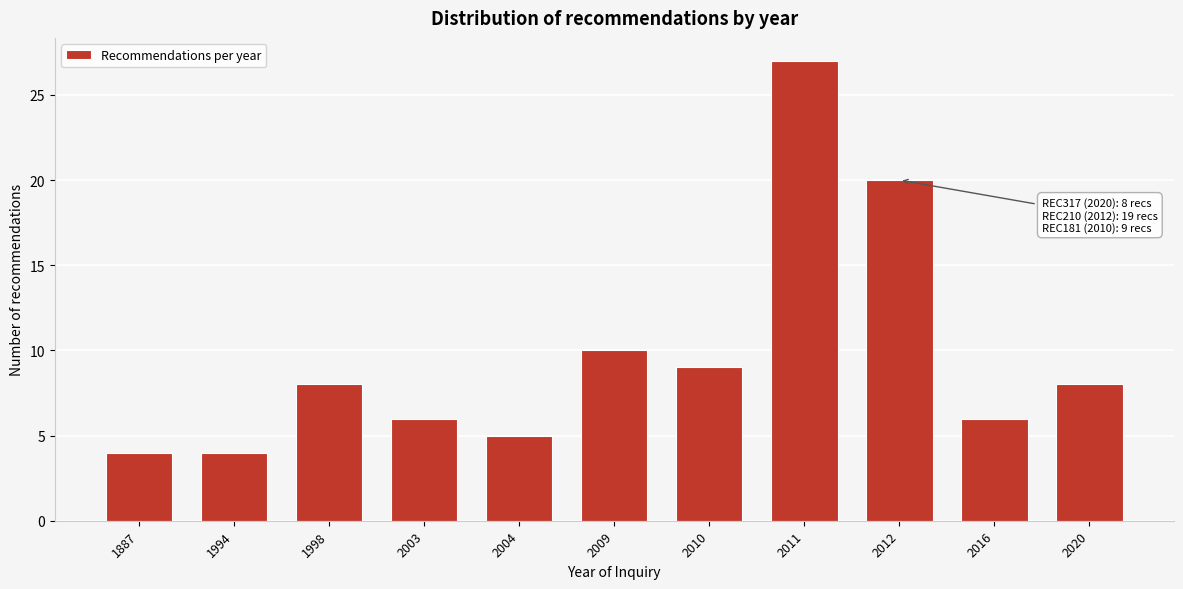

Reading right to left, extract all data points from this chart.

8	6	20	27	9	10	5	6	8	4	4